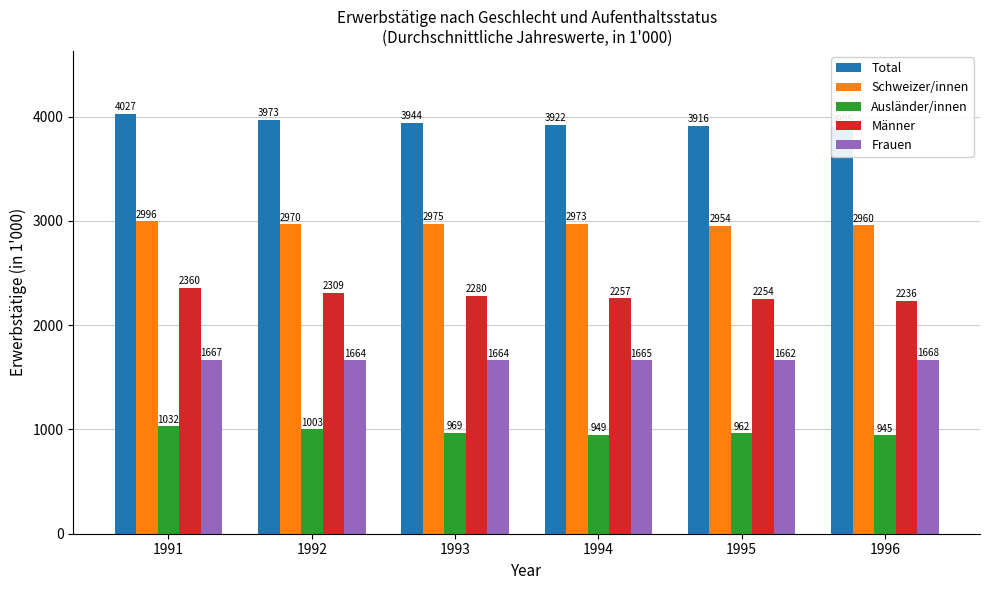

What is the difference between the highest and lowest values at 1995?

2953.6